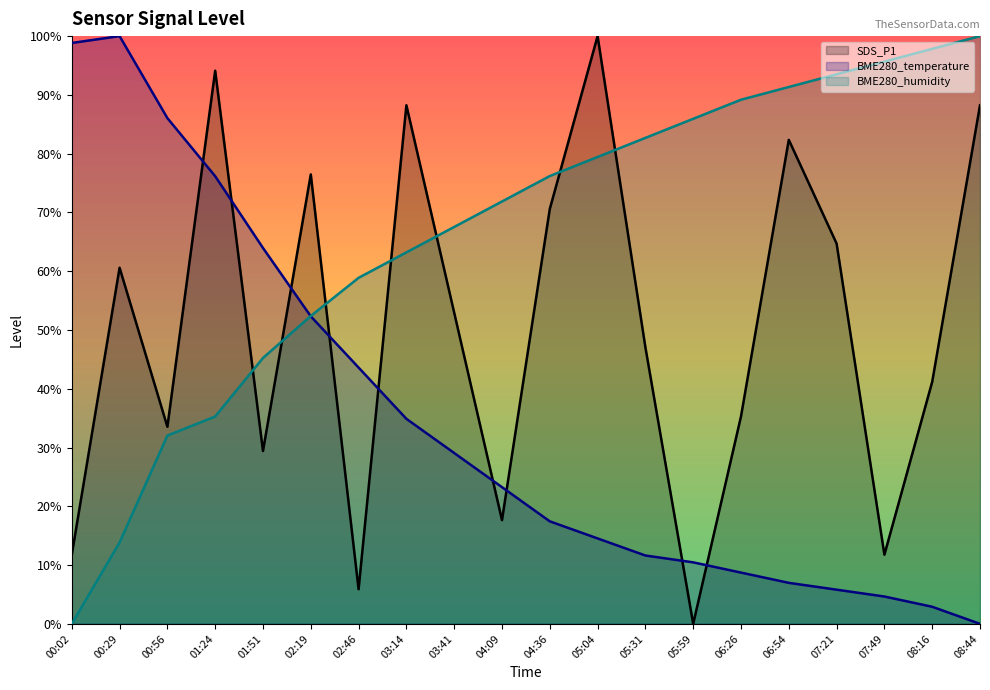

Is the value of SDS_P1 at 05:31 greater than the value of BME280_humidity at 08:16?

No